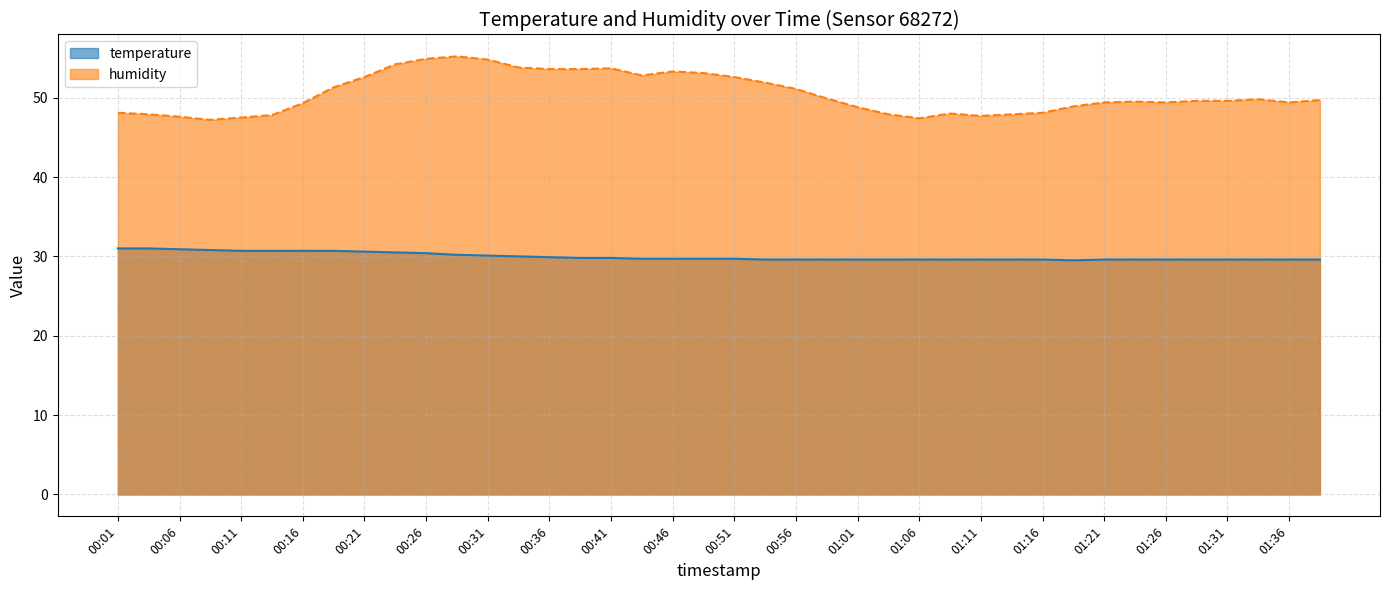

Reading left to right, what are all the values shown in this chart?

temperature: 31.0	31.0	30.9	30.8	30.7	30.7	30.7	30.7	30.6	30.5	30.4	30.2	30.1	30.0	29.9	29.8	29.8	29.7	29.7	29.7	29.7	29.6	29.6	29.6	29.6	29.6	29.6	29.6	29.6	29.6	29.6	29.5	29.6	29.6	29.6	29.6	29.6	29.6	29.6	29.6
humidity: 48.1	47.9	47.6	47.2	47.5	47.8	49.3	51.3	52.6	54.2	54.9	55.2	54.8	53.8	53.6	53.6	53.7	52.8	53.3	53.1	52.6	51.9	51.1	49.9	48.8	47.9	47.4	48.0	47.7	47.9	48.1	48.9	49.4	49.5	49.4	49.6	49.6	49.8	49.4	49.7